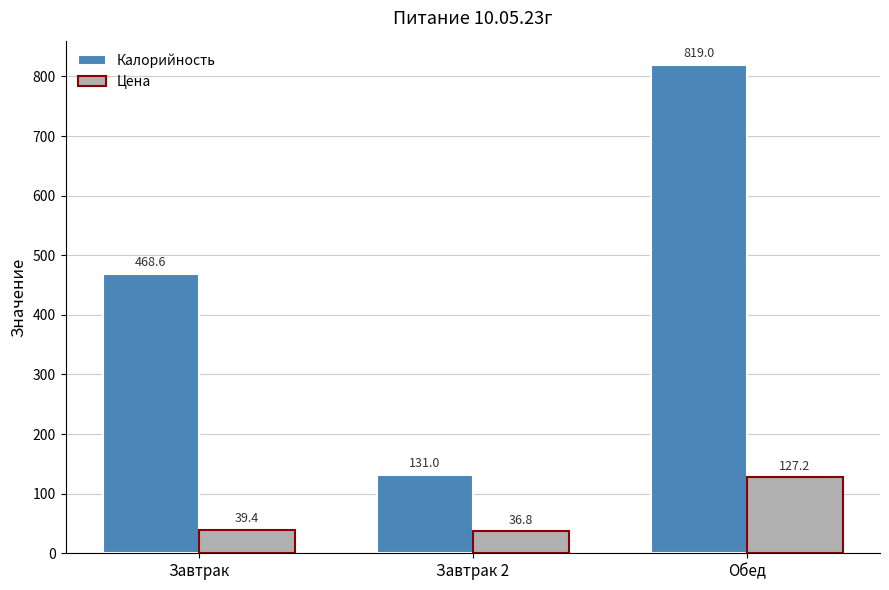

Which series has the largest range (max minus min)?

Калорийность